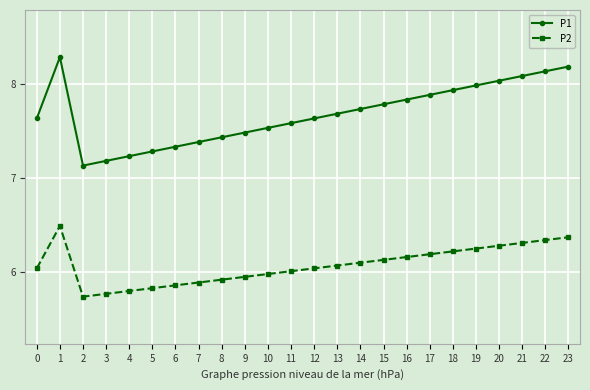

What is the sum of the P2 values at 19 and 2?

12.0